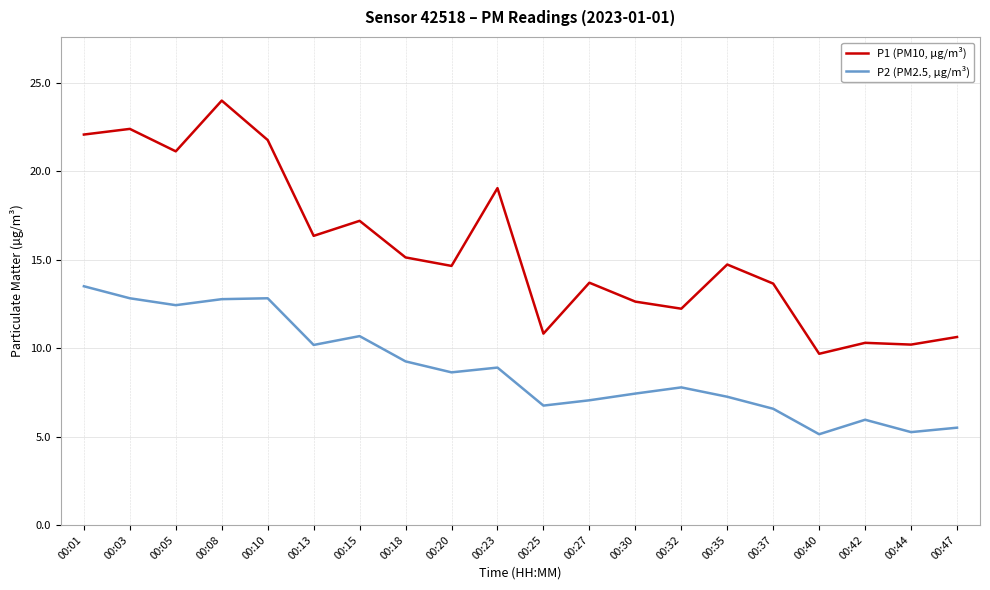

True or false: P2 (PM2.5, µg/m³) has more than 2 interior local peaks.

True